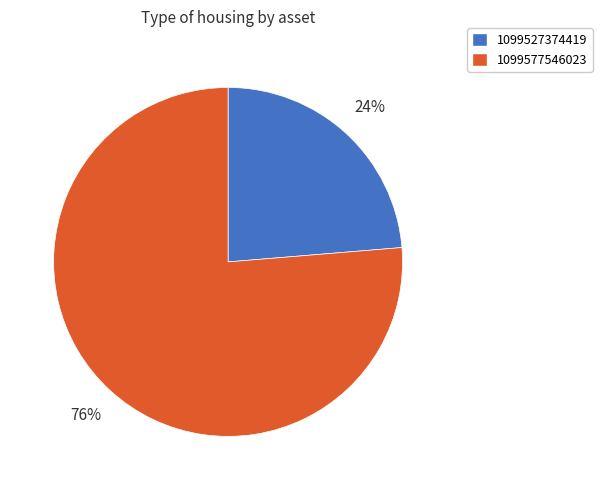

Which has a higher value, 1099527374419 or 1099577546023?

1099577546023